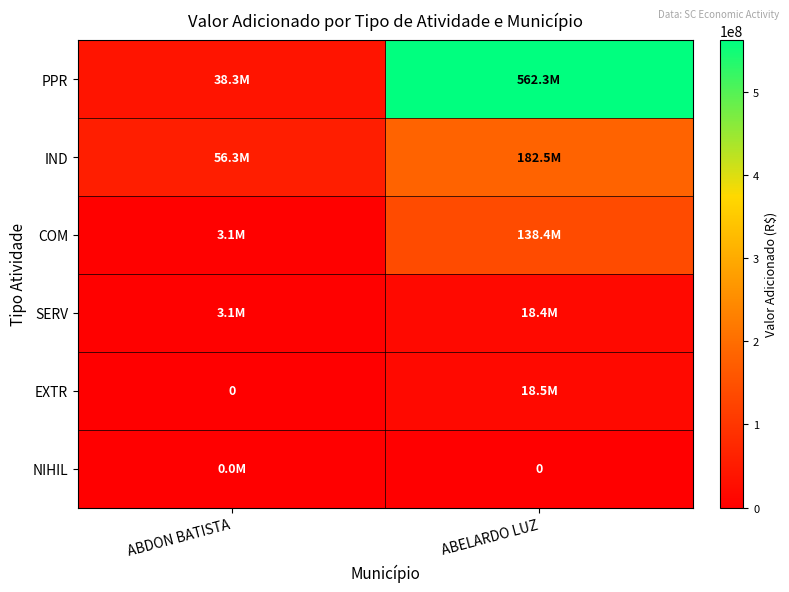

Rank the categories by NIHIL value from lowest to highest.

ABELARDO LUZ, ABDON BATISTA